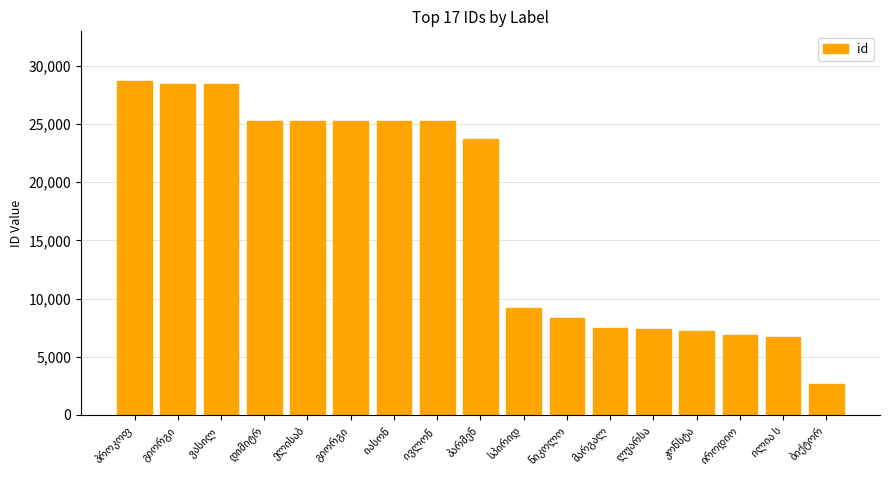

Rank the categories by value from lowest to highest.

ბიქტორ, ილია ს, იროდიო, კონსტა, ლუარსა, მარგალ, ნიკოლო, სპირიდ, პარმენ, ივლონ , იასონ , გიორგი, ელისაბ, დიმიტრ, ვასილ , გიორგი, პროკოფ